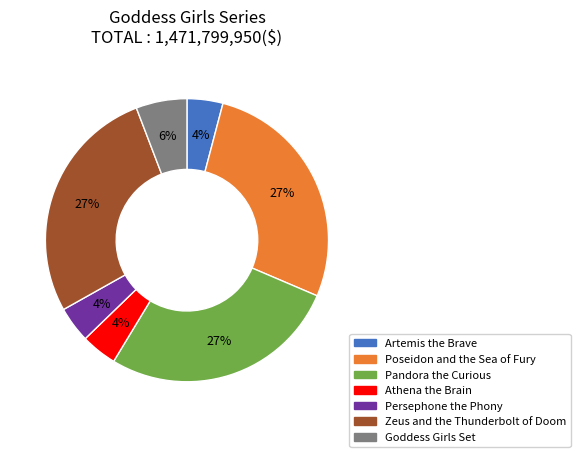

To the nearest percent, what portion does Goddess Girls Set represent?

6%